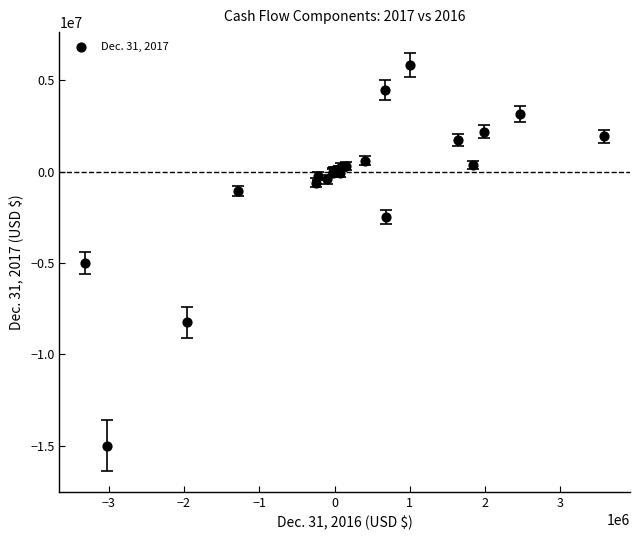

What Y value in the scatter plot is closest to -4584891?

-5007794